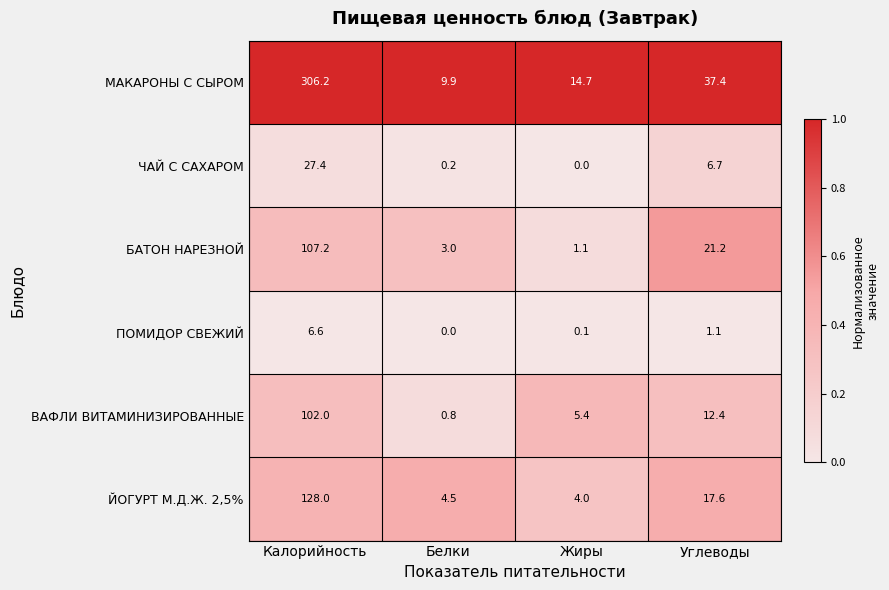

True or false: ВАФЛИ ВИТАМИНИЗИРОВАННЫЕ has a value of 8.3 at Жиры.

False